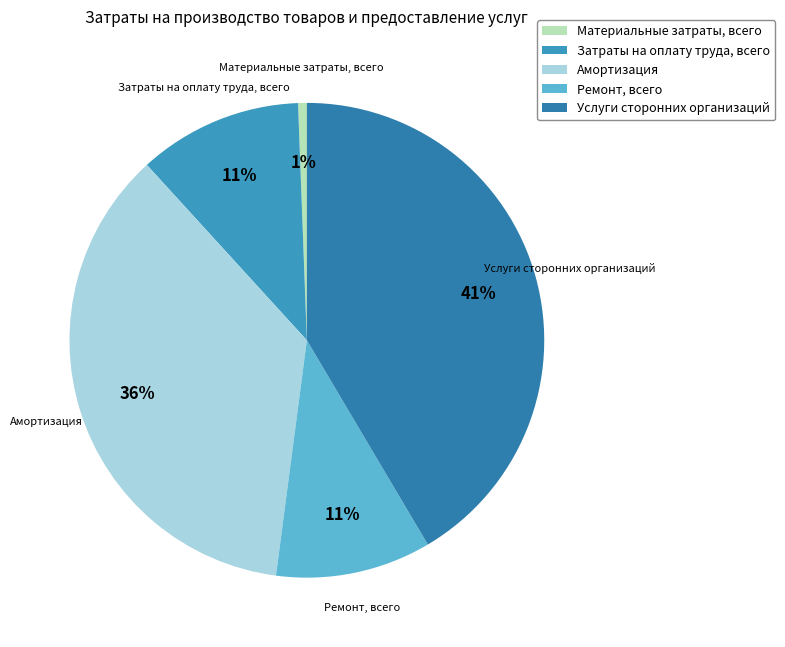

Between Затраты на оплату труда, всего and Услуги сторонних организаций, which is larger?

Услуги сторонних организаций